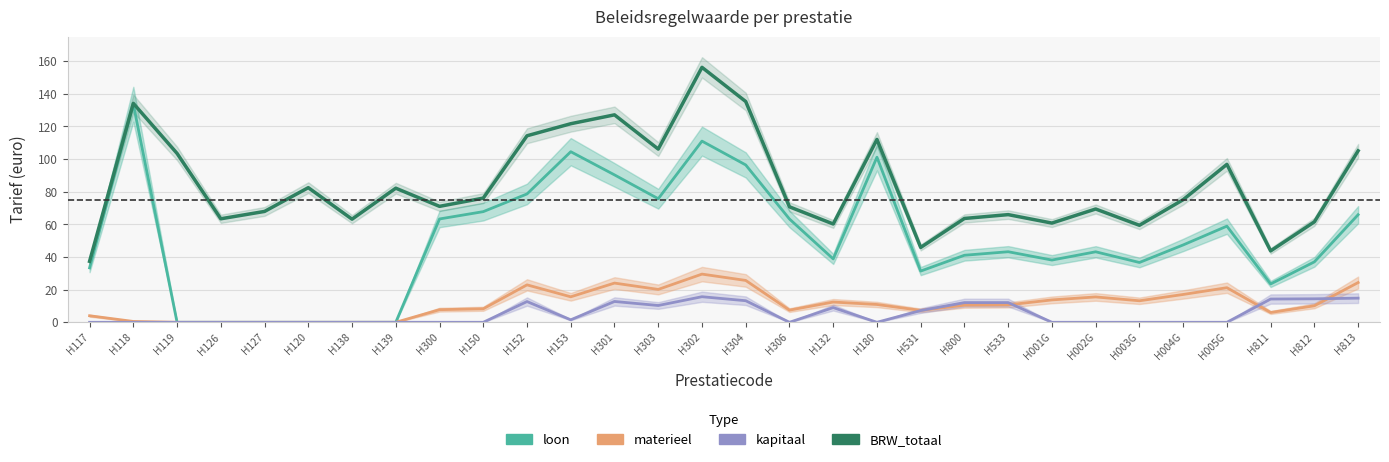

At how many categories does at least one series exceed 153?

1